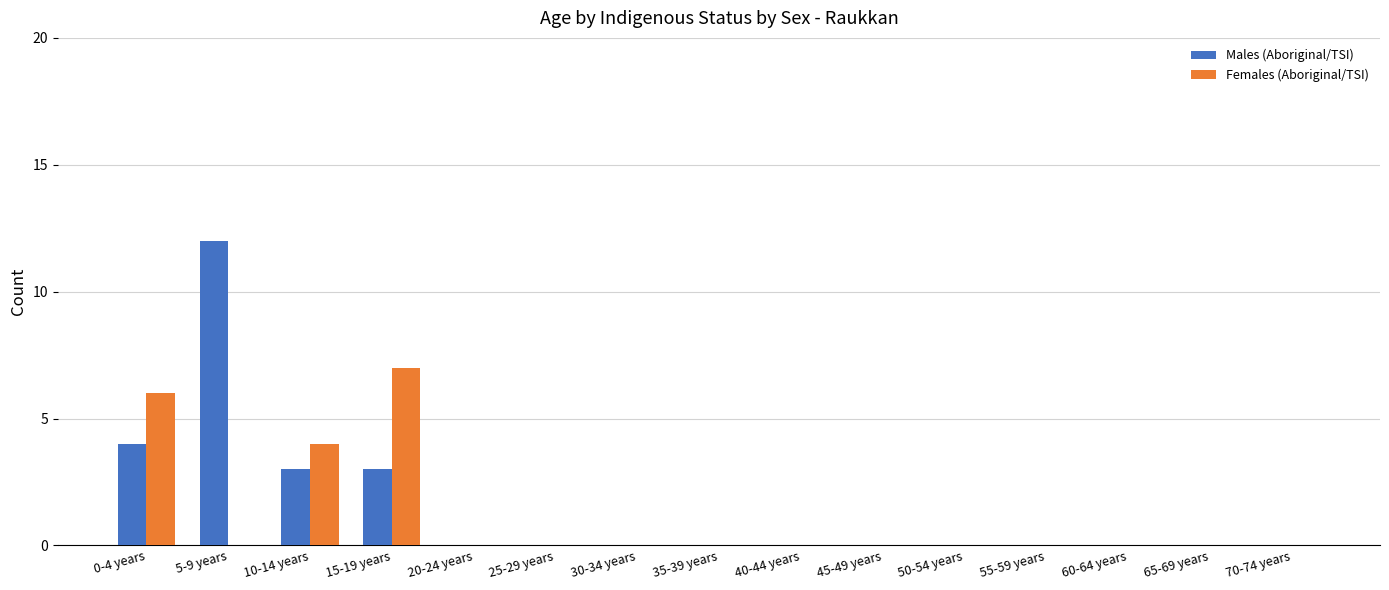

Which series has the largest total across all categories?

Males (Aboriginal/TSI)